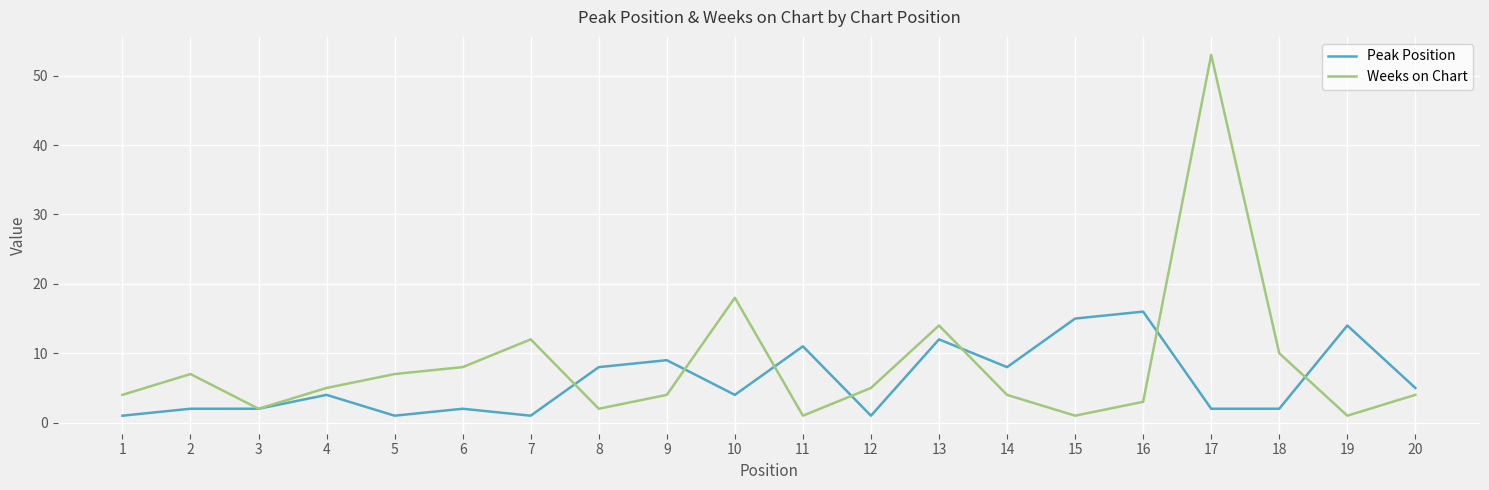

Rank the series at 16 from lowest to highest value.

Weeks on Chart, Peak Position